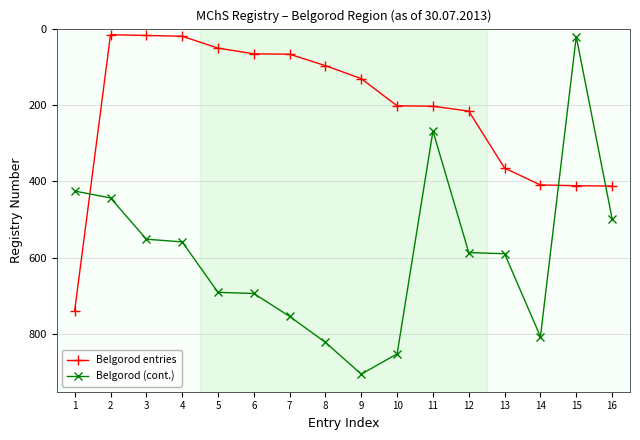

Where is Belgorod entries nearest to the value 377?

13